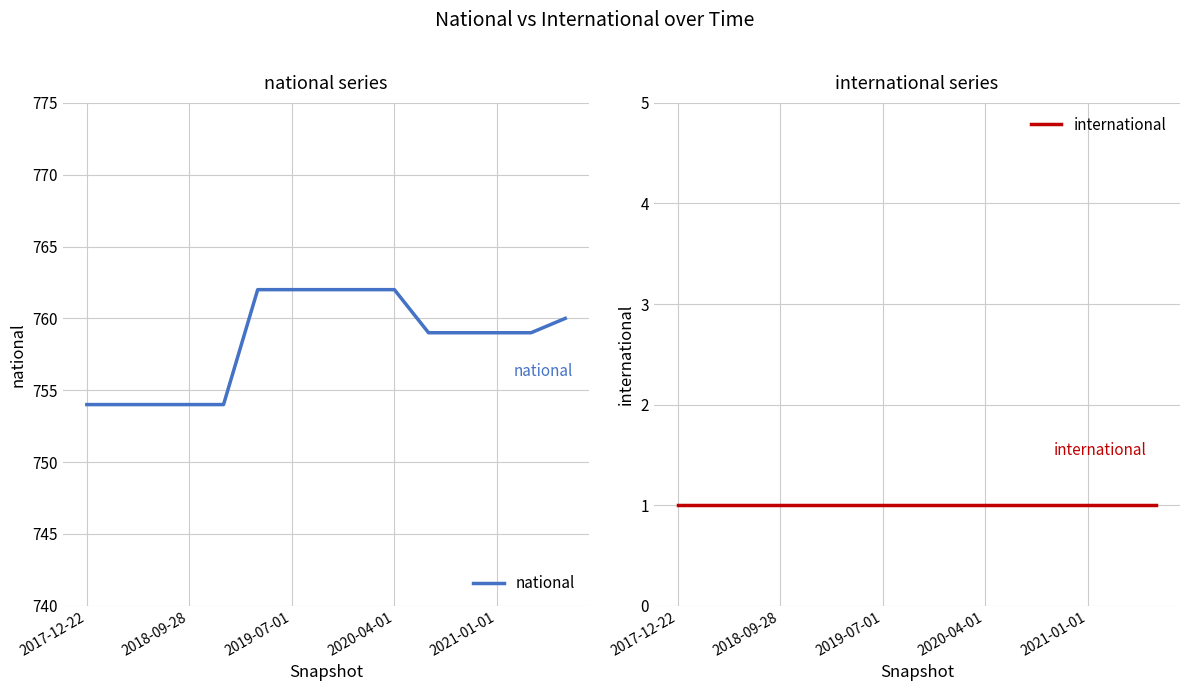

Which category has the lowest value in the international series?

2017-12-22